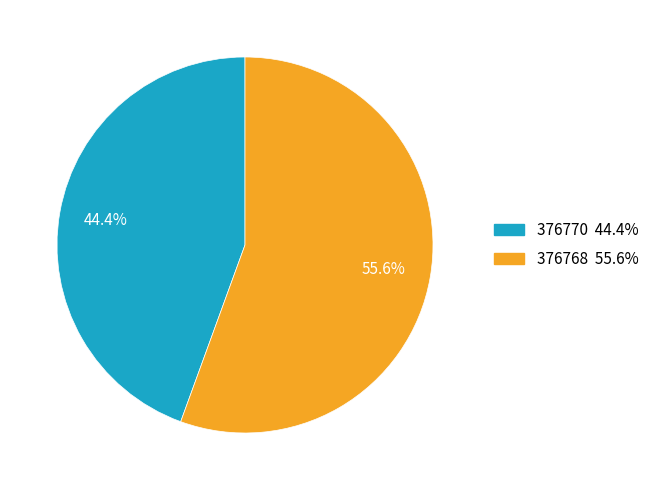

Does any single category account for the majority?

Yes